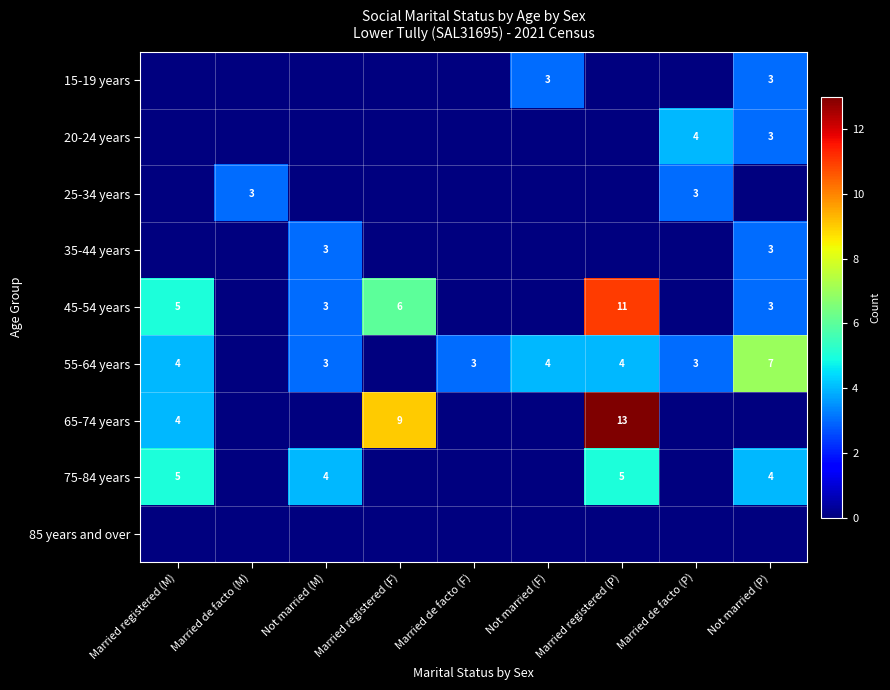

The value of 65-74 years at Married registered (P) is 17. True or false?

False